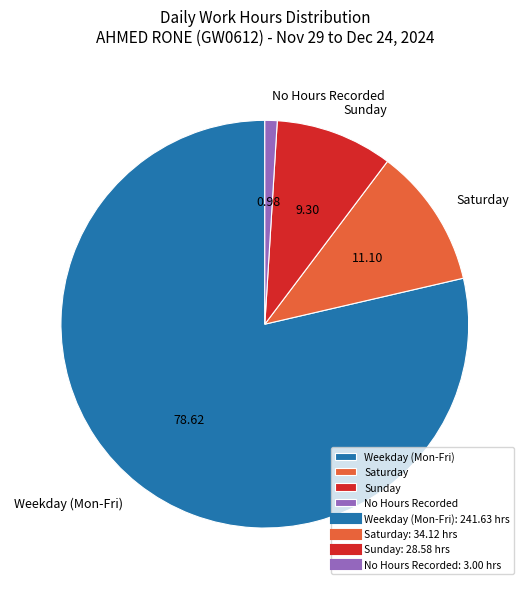

Which slice represents more than half of the pie?

Weekday (Mon-Fri)